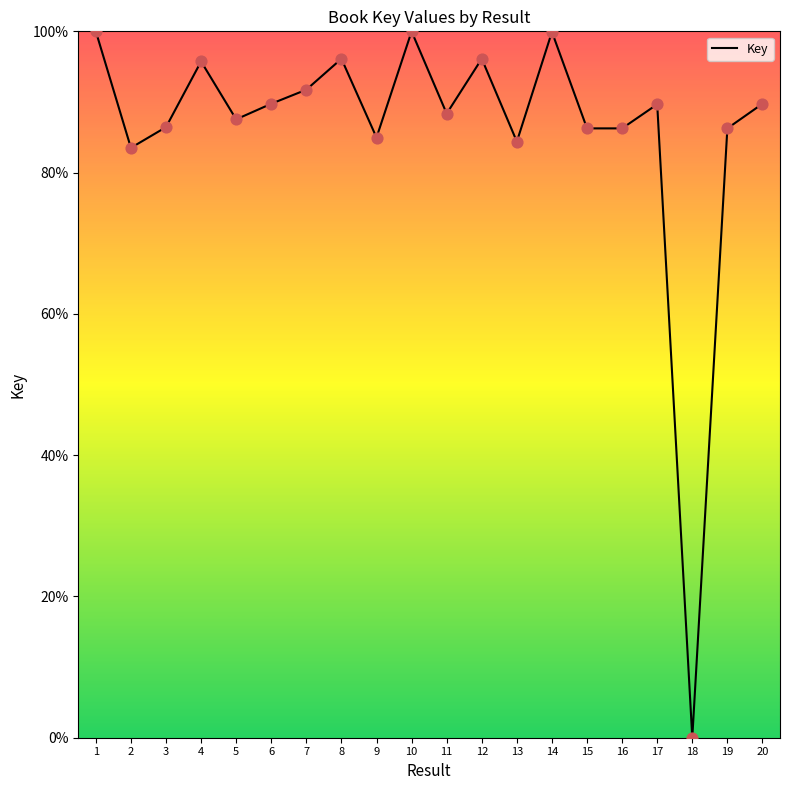

What is the change in value from 14 to 18?

-99.9